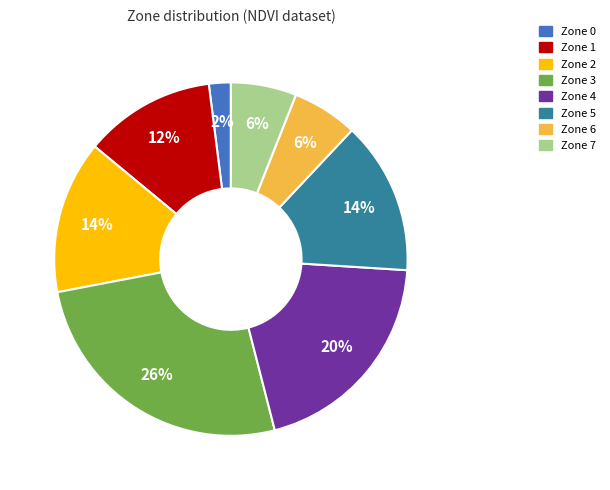

Is there any slice that represents more than half of the pie?

No